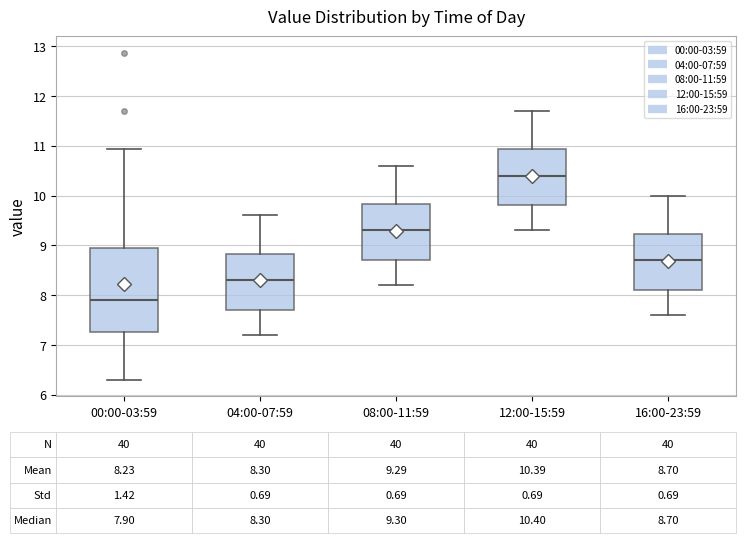

Comparing the boxes themselves (not the whiskers), which one is the tallest?

00:00-03:59